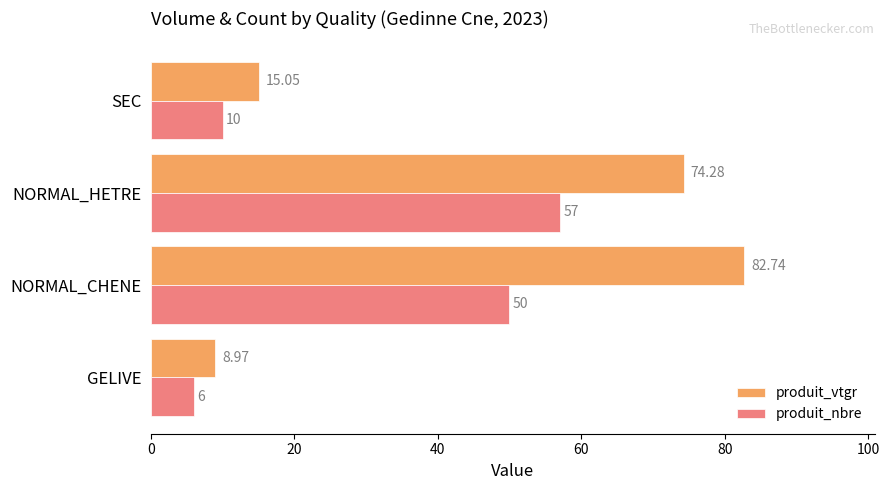

How many data points in produit_vtgr are above 74?

2